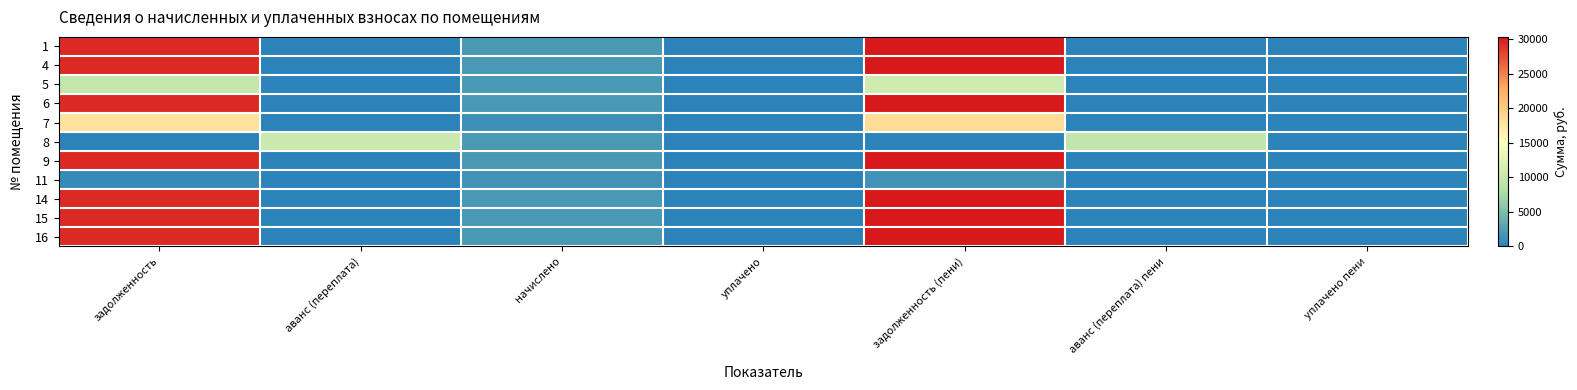

Which has a higher value, аванс (переплата) пени or уплачено?

аванс (переплата) пени